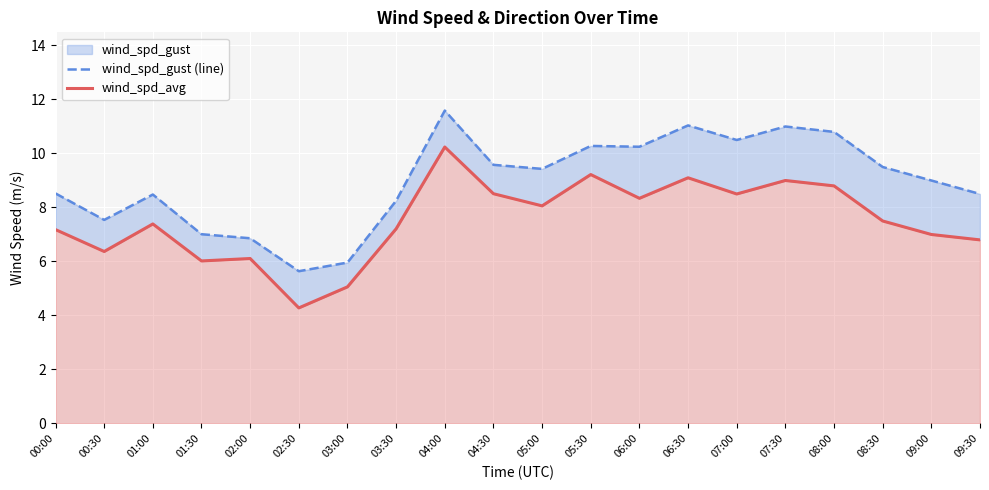

What is the spread (max minus min) of values at 06:00?

1.9